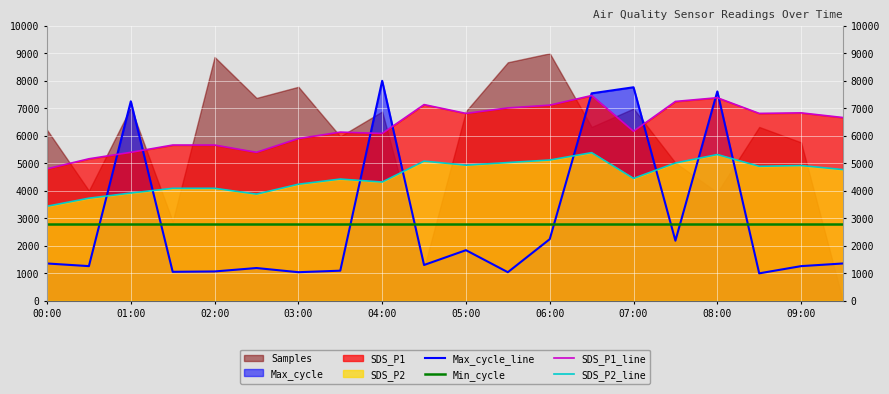

What is the lowest value of the SDS_P1_line series?

4800.0